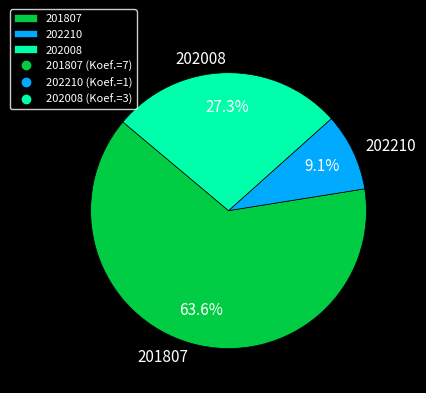

Does 201807 account for over 50% of the chart?

Yes